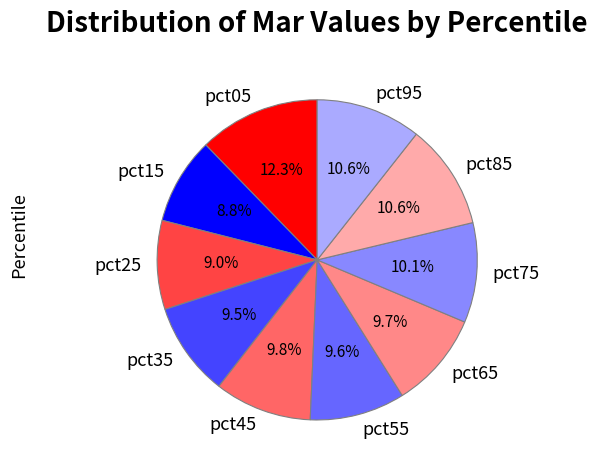

Is there any slice that represents more than half of the pie?

No